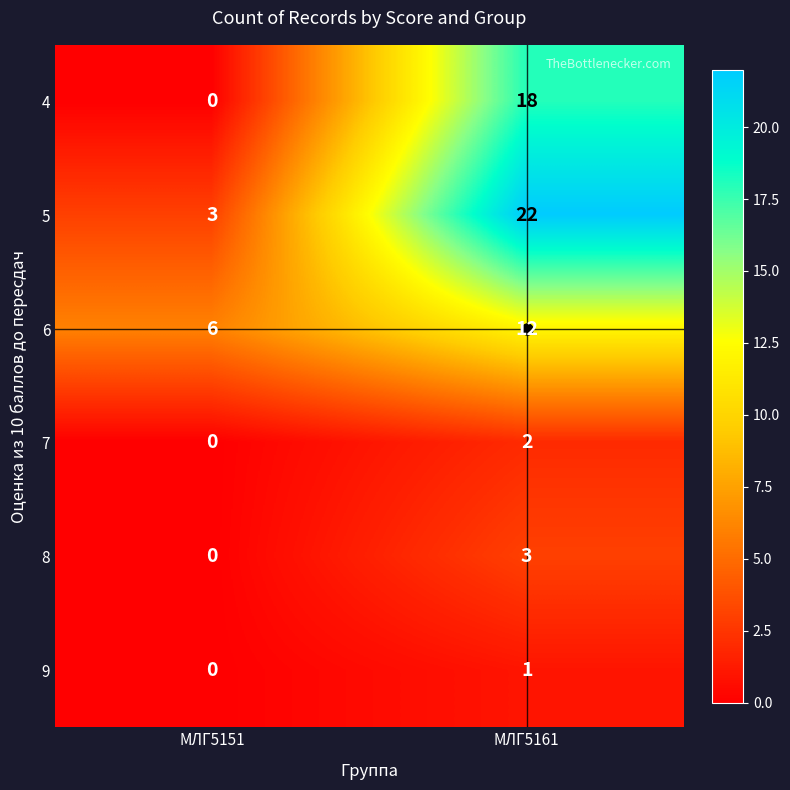

Which series changed the most between МЛГ5151 and МЛГ5161?

5